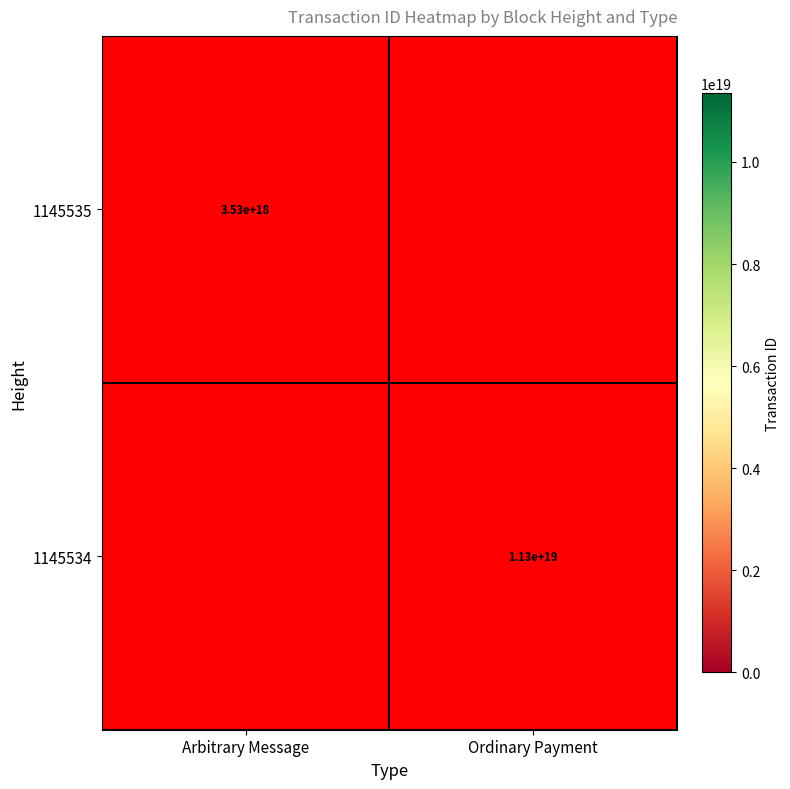

The value of 1145535 at Arbitrary Message is 1779747563331265280. True or false?

False